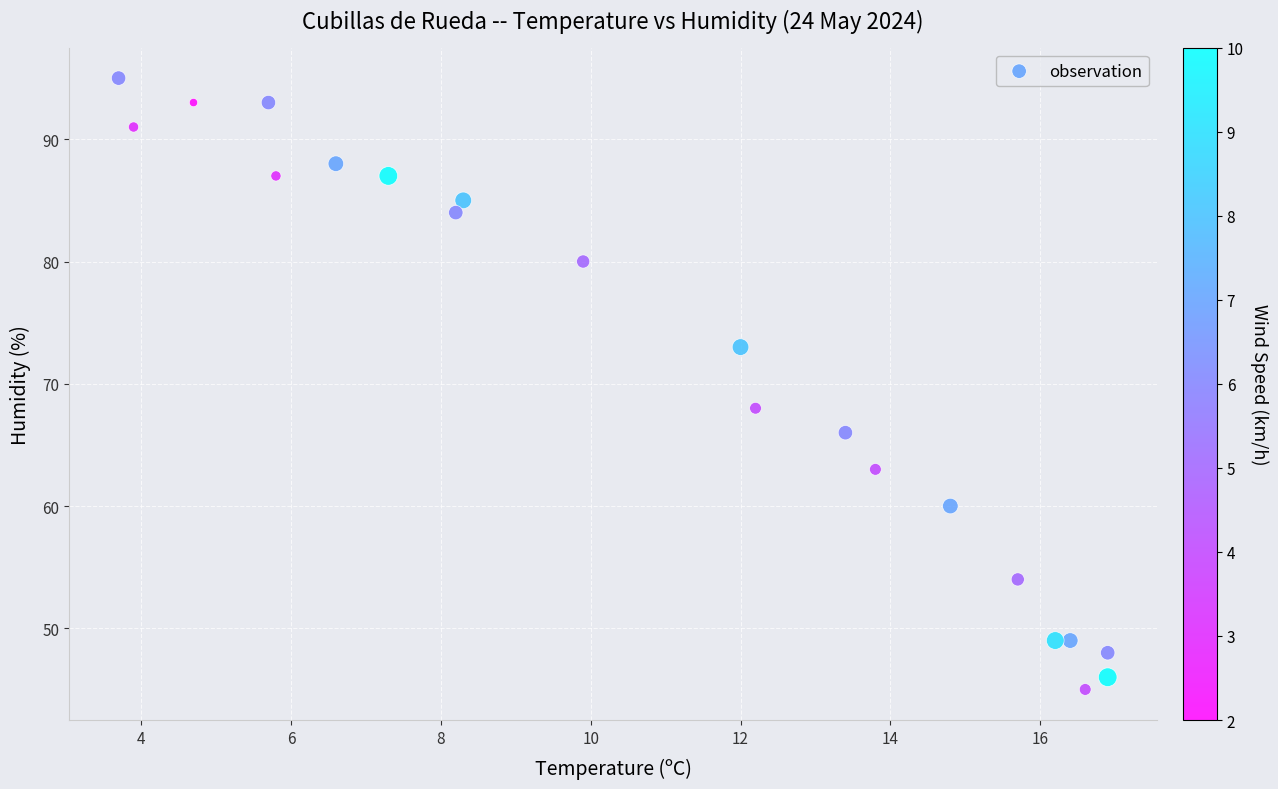

What is the range of Y values (max minus min)?

50